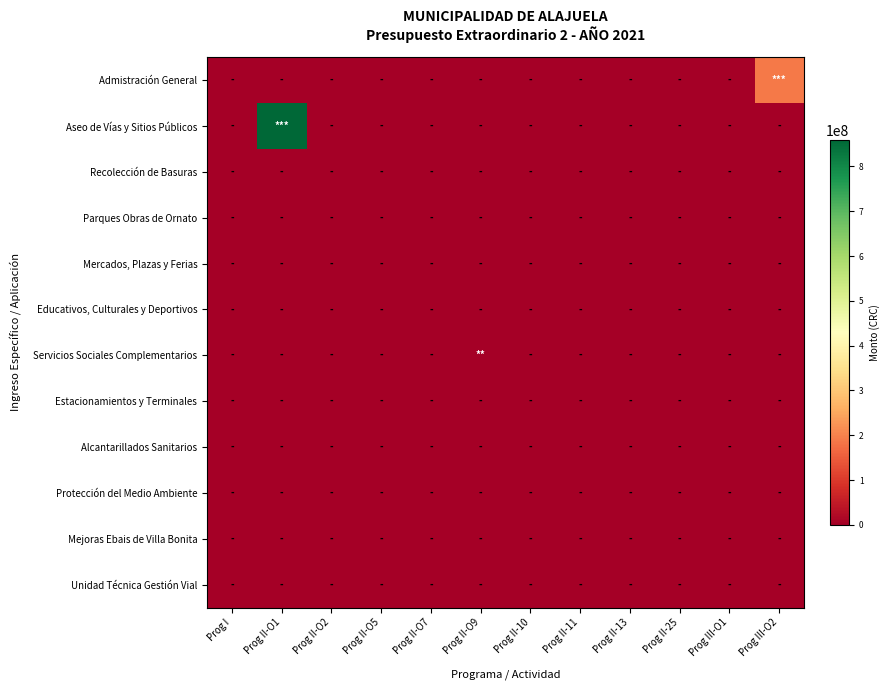

Count the number of categories in the chart.

12